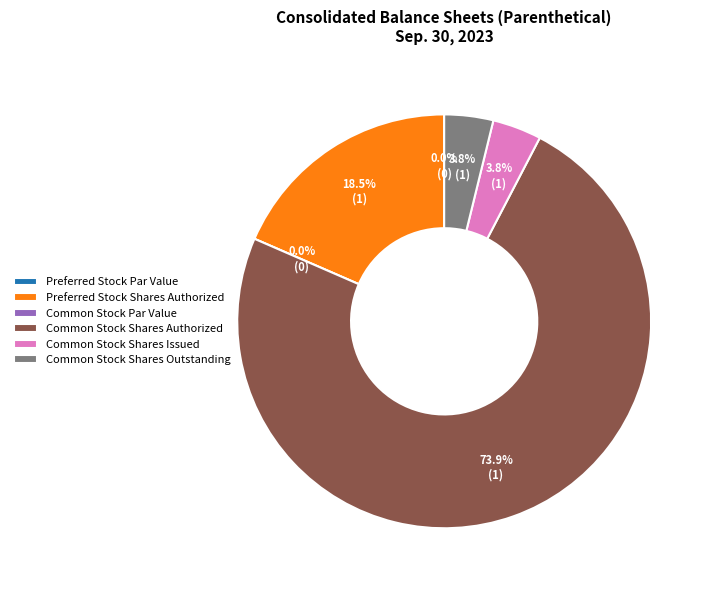

Does Common Stock Shares Authorized represent more than half of the total?

Yes